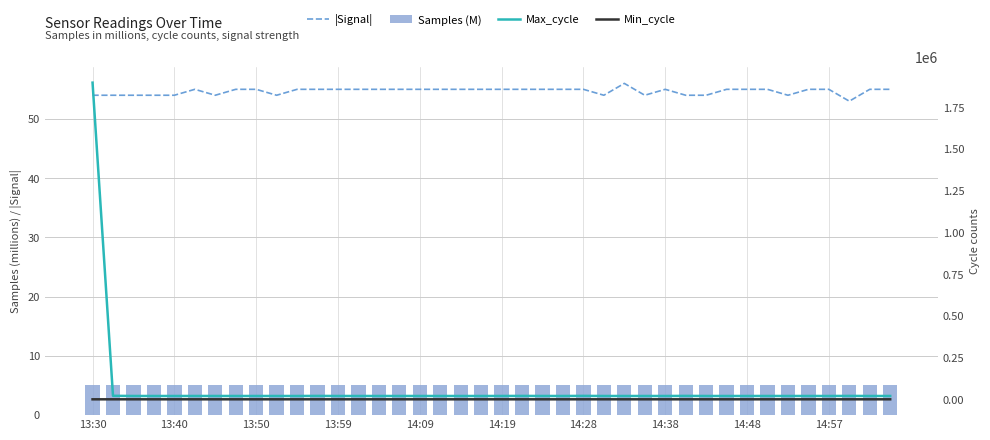

Count the number of categories in the chart.

40